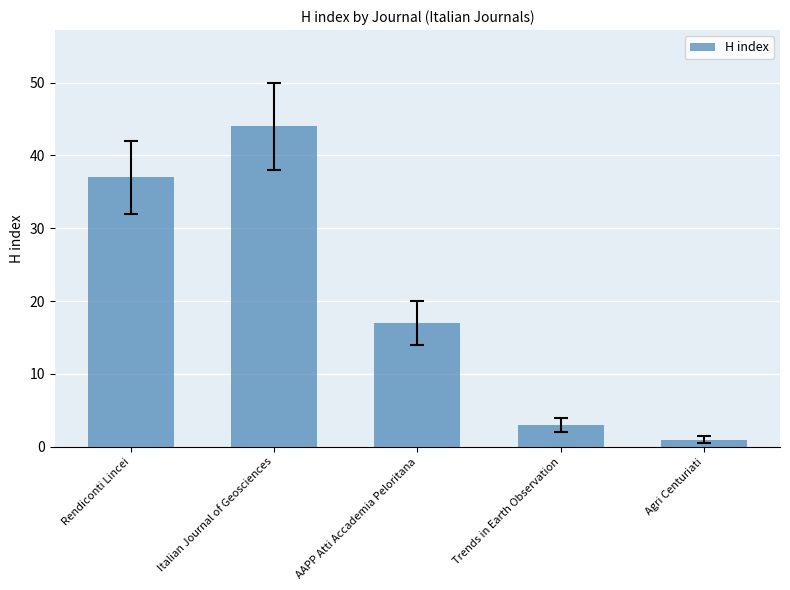

What is the value of the 5th bar from the left?

1